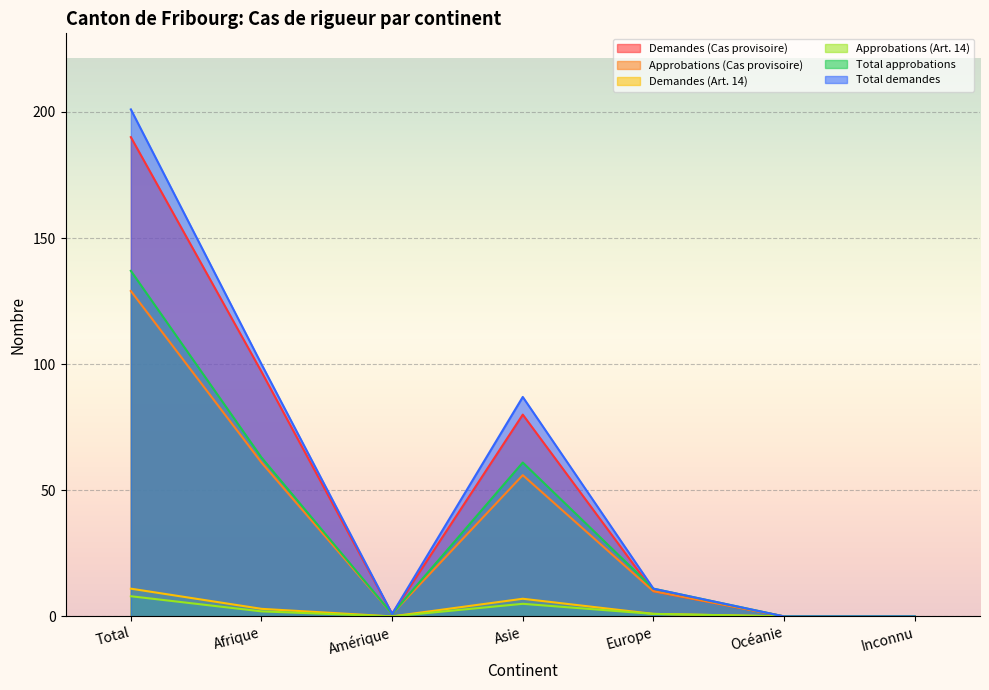

Between Inconnu and Amérique, which is larger?

Amérique